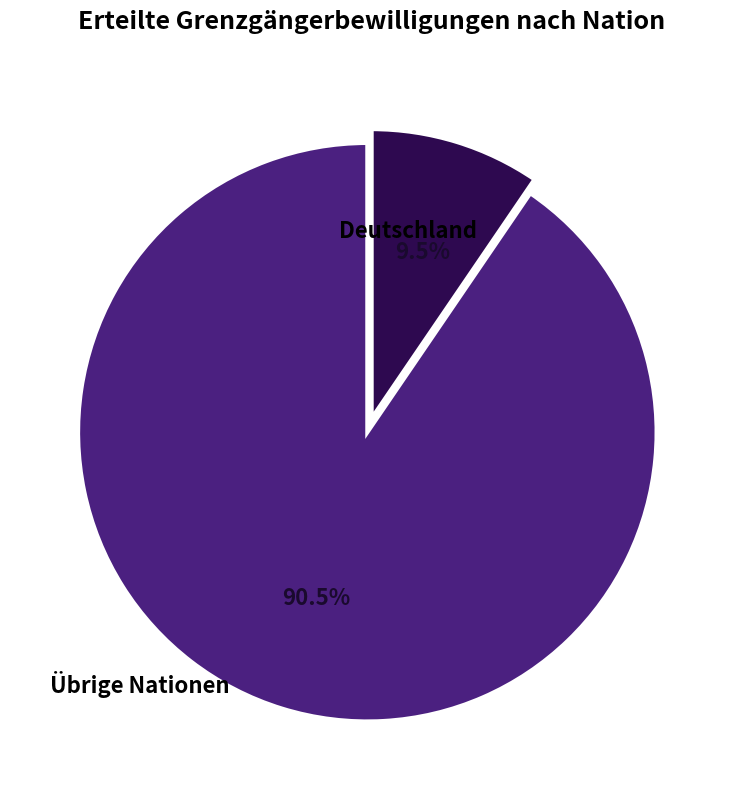

Does any single category account for the majority?

Yes